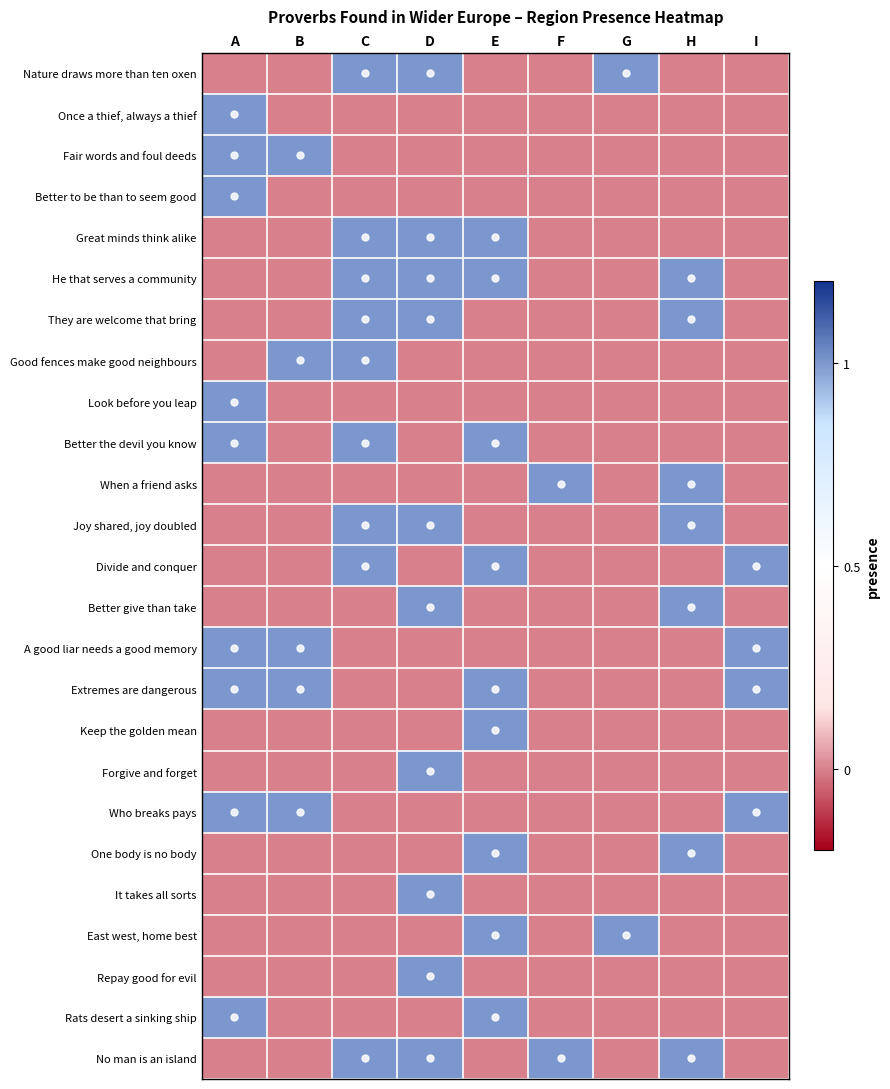

List the series in order of their peak value, highest first.

Nature draws more than ten oxen, Once a thief, always a thief, Fair words and foul deeds, Better to be than to seem good, Great minds think alike, He that serves a community, They are welcome that bring, Good fences make good neighbours, Look before you leap, Better the devil you know, When a friend asks, Joy shared, joy doubled, Divide and conquer, Better give than take, A good liar needs a good memory, Extremes are dangerous, Keep the golden mean, Forgive and forget, Who breaks pays, One body is no body, It takes all sorts, East west, home best, Repay good for evil, Rats desert a sinking ship, No man is an island